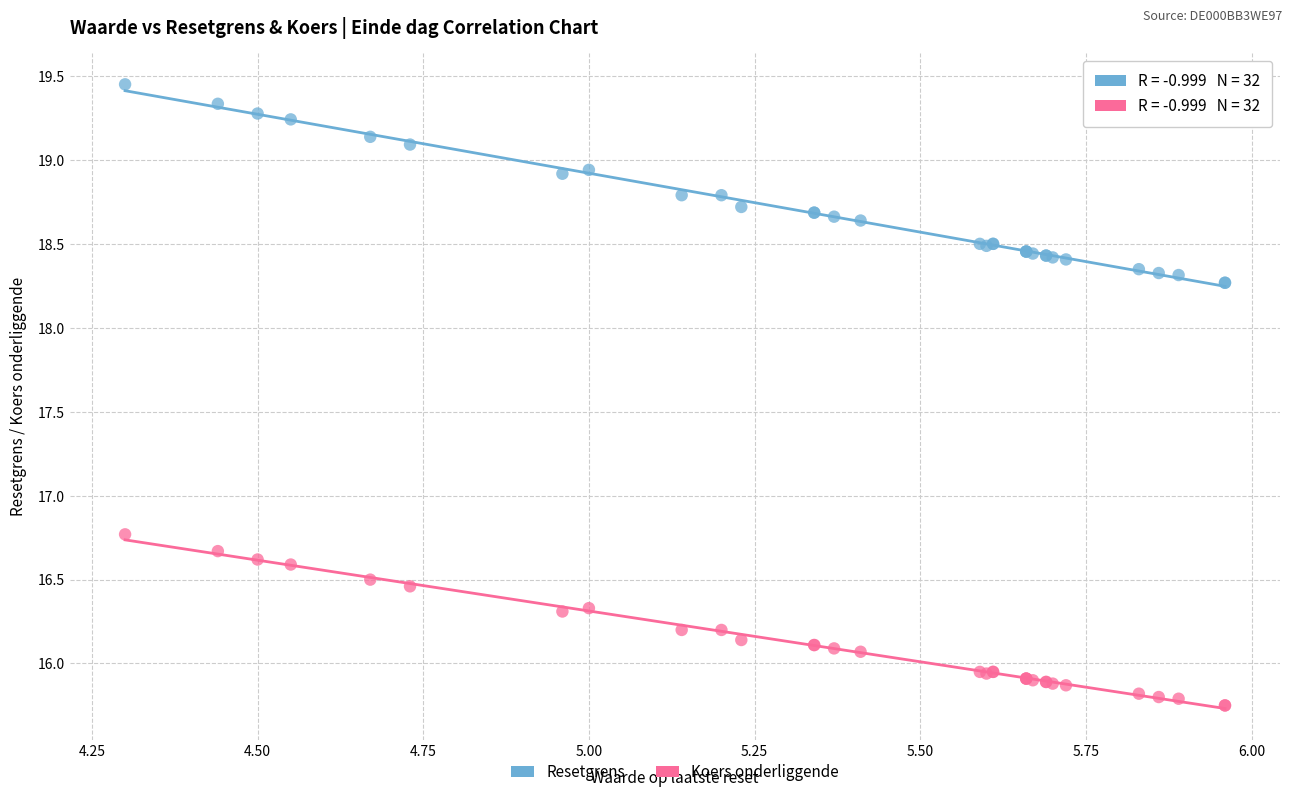

Across all series, what Y value is closest to 17?

16.8